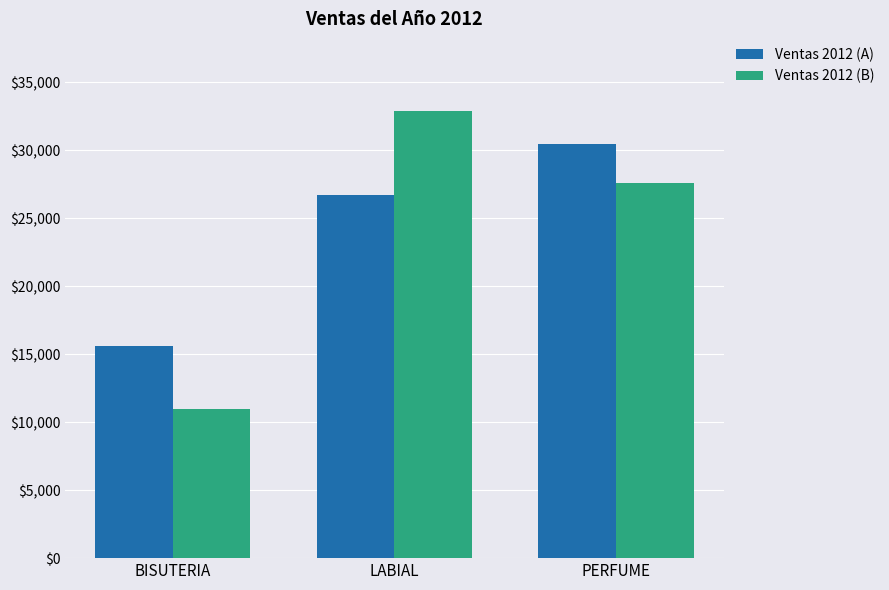

What is the label of the 2nd bar from the left?

LABIAL